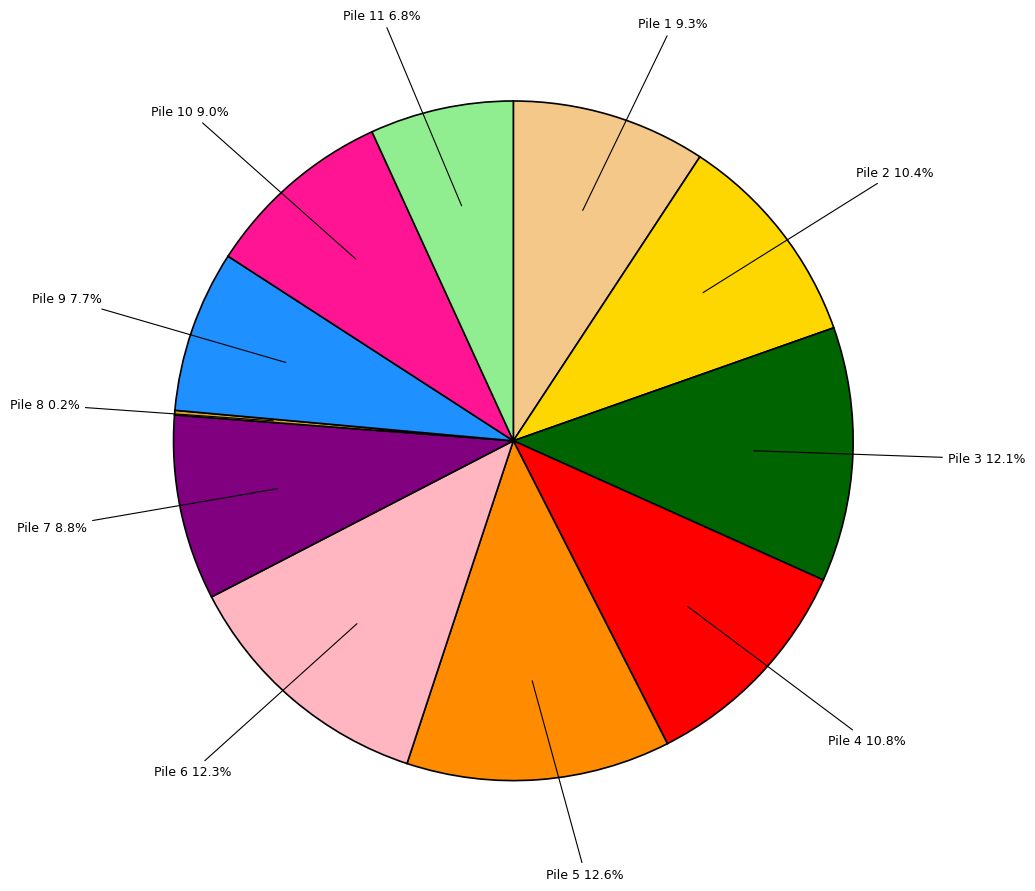

Does any single category account for the majority?

No